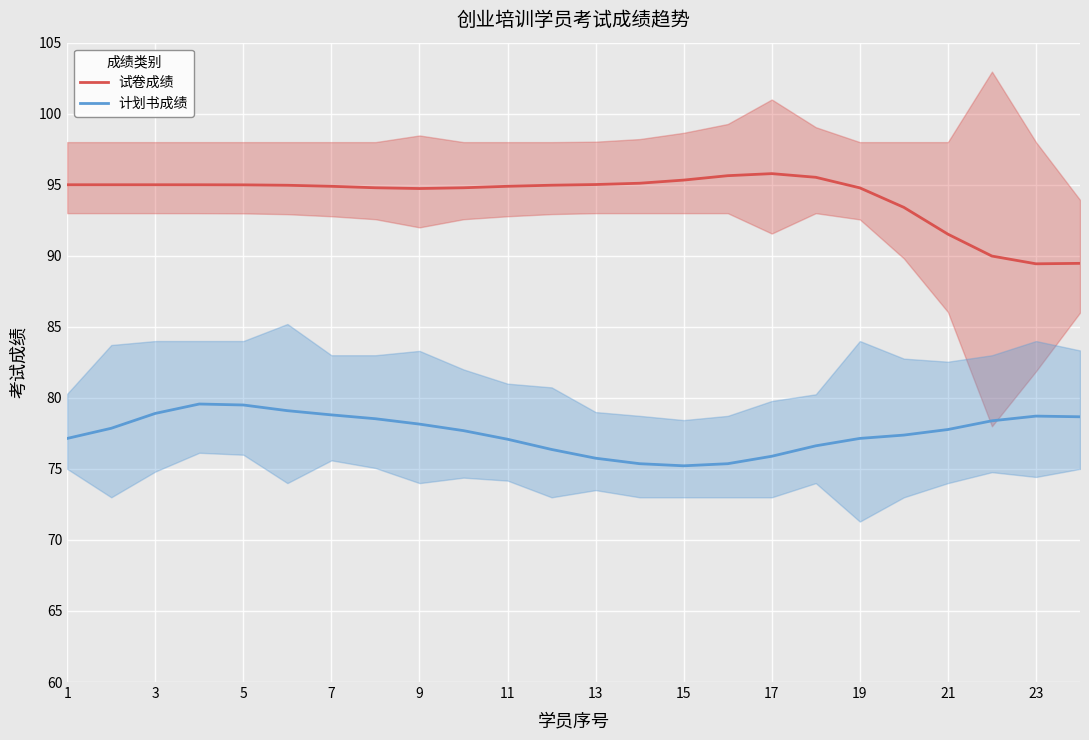

List the series in order of their peak value, highest first.

试卷成绩, 计划书成绩